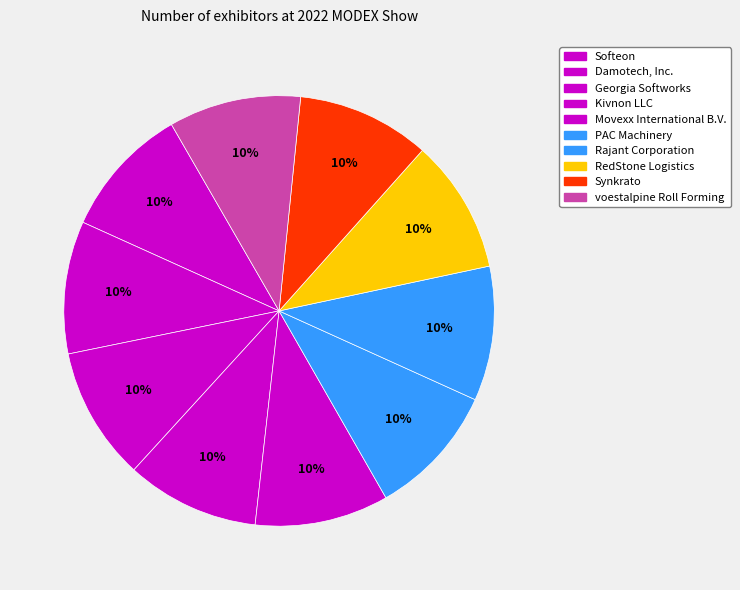

What percentage is NOT represented by Georgia Softworks?

90.0%